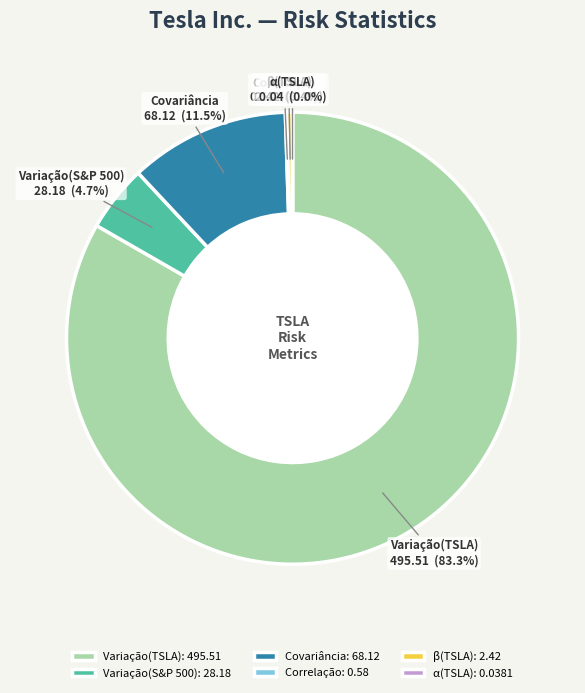

How much of the chart is everything except β(TSLA)?

99.6%